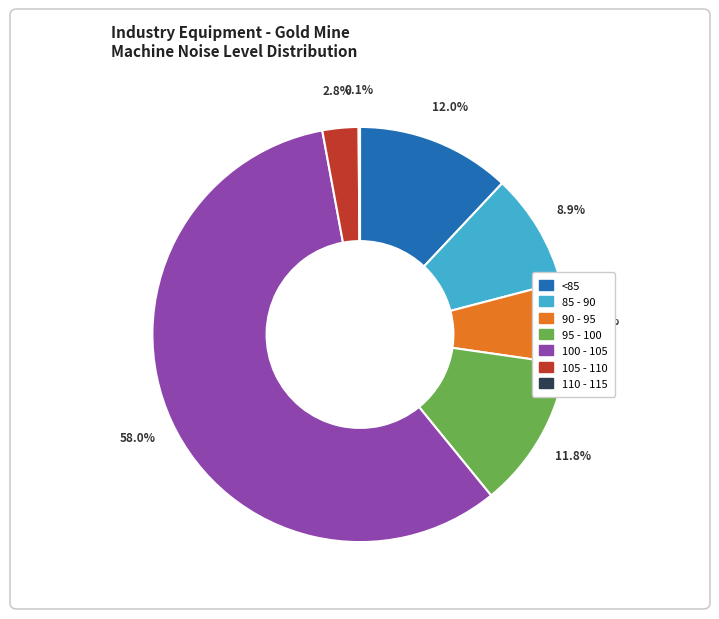

Is it true that <85 is 12% of the pie?

True